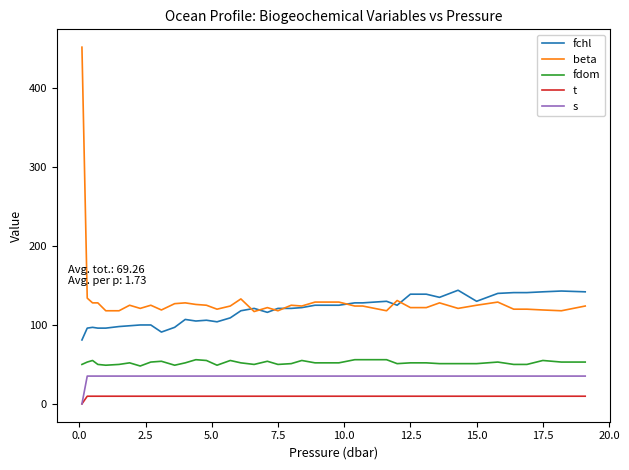

Rank the series by their maximum value, from lowest to highest.

t, s, fdom, fchl, beta